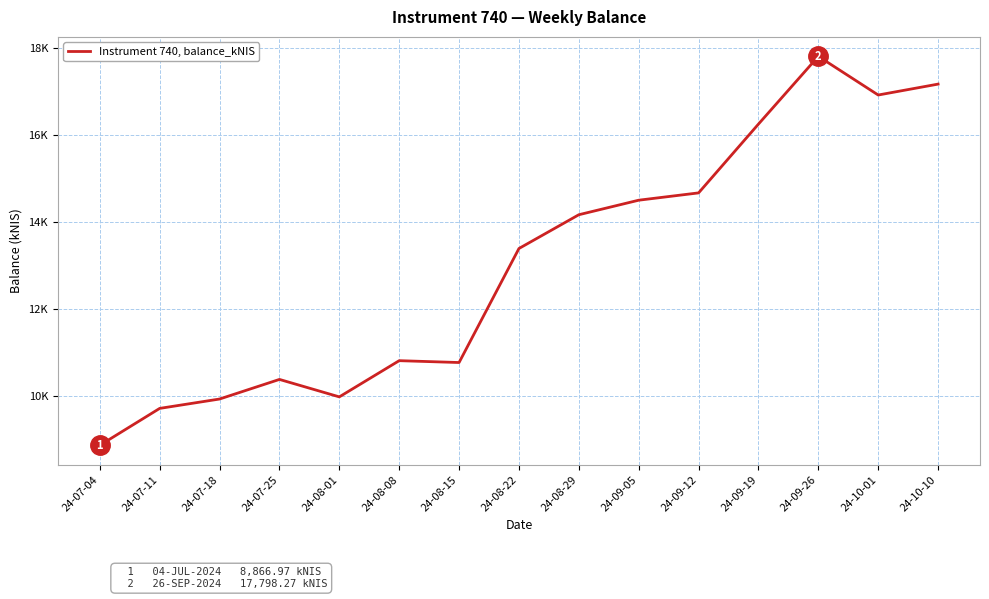

How many points are higher than both their immediate neighbors (excluding endpoints)?

3